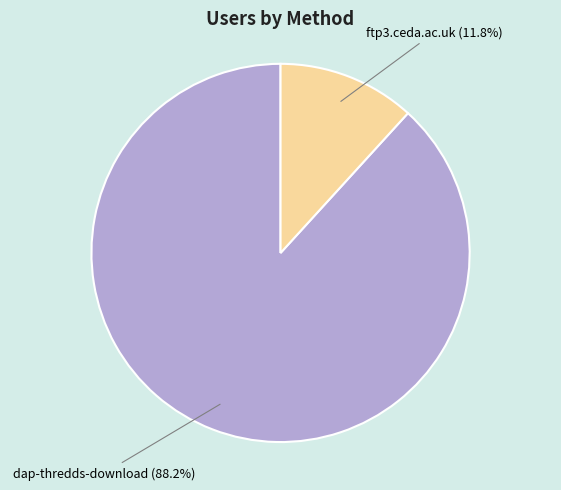

Combined, do dap-thredds-download and ftp3.ceda.ac.uk account for over 50%?

Yes